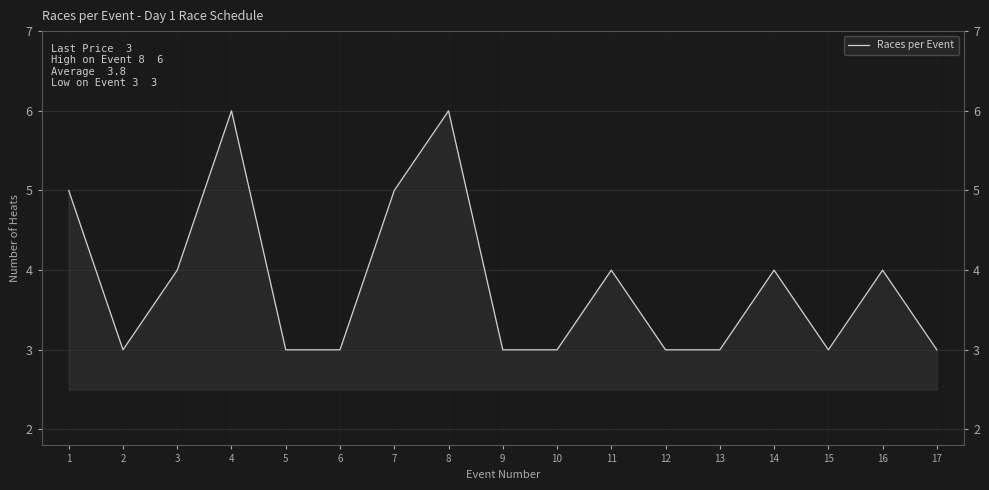

Reading left to right, what are all the values shown in this chart?

5	3	4	6	3	3	5	6	3	3	4	3	3	4	3	4	3